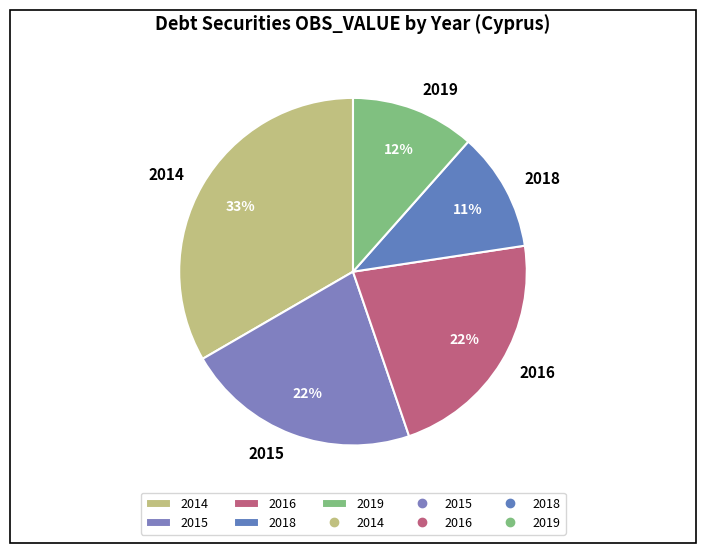

How many segments does this pie chart have?

5